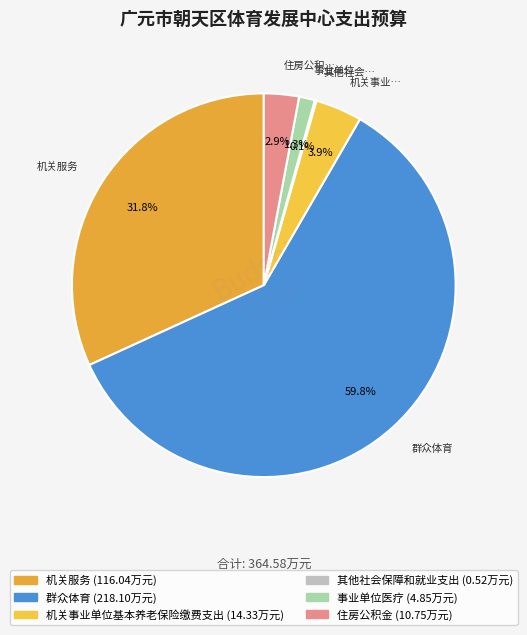

Which slice is the smallest?

其他社会保障和就业支出